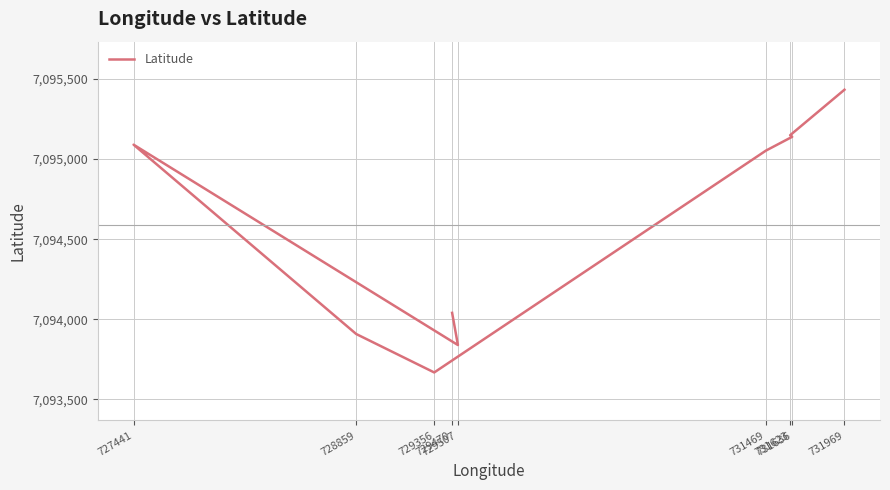

Which has a higher value, 727441 or 729507?

727441